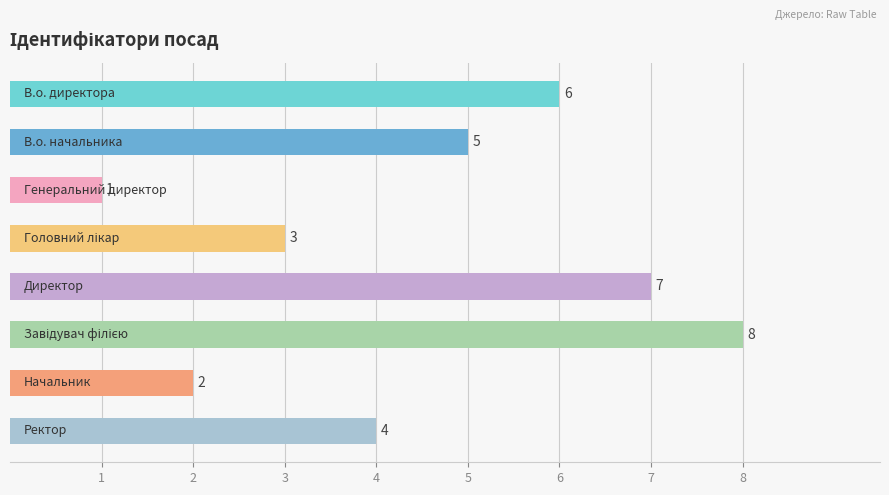

What is the minimum value shown in the chart?

1